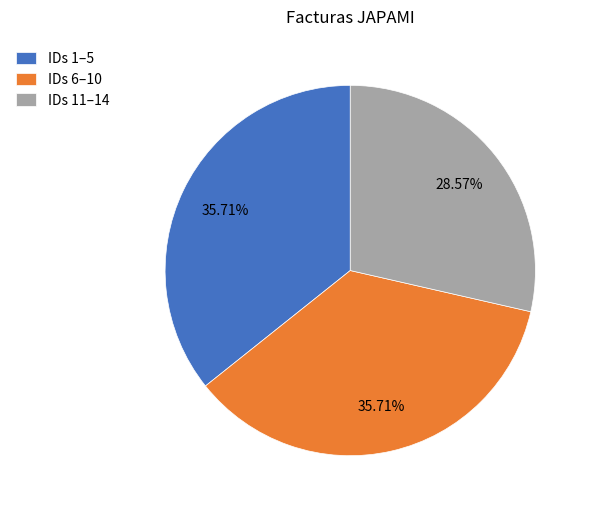

What is the smallest slice in the pie chart?

IDs 11–14